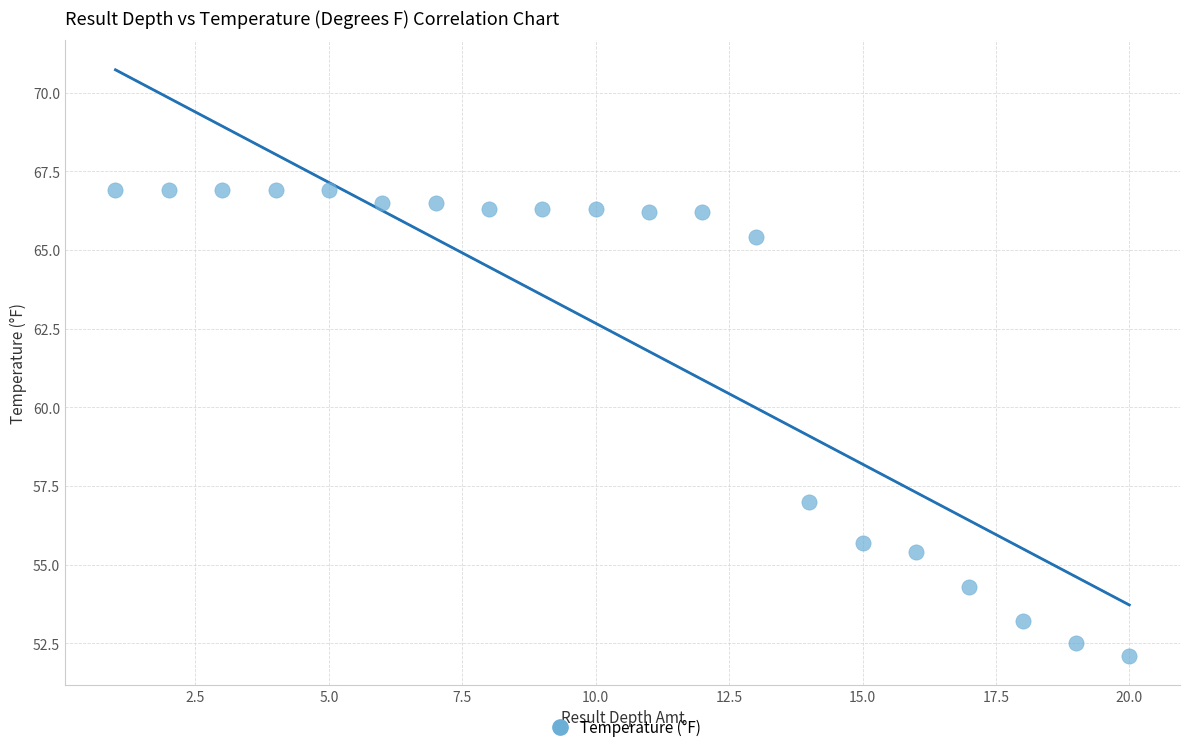

What Y value in the scatter plot is closest to 59?

57.0